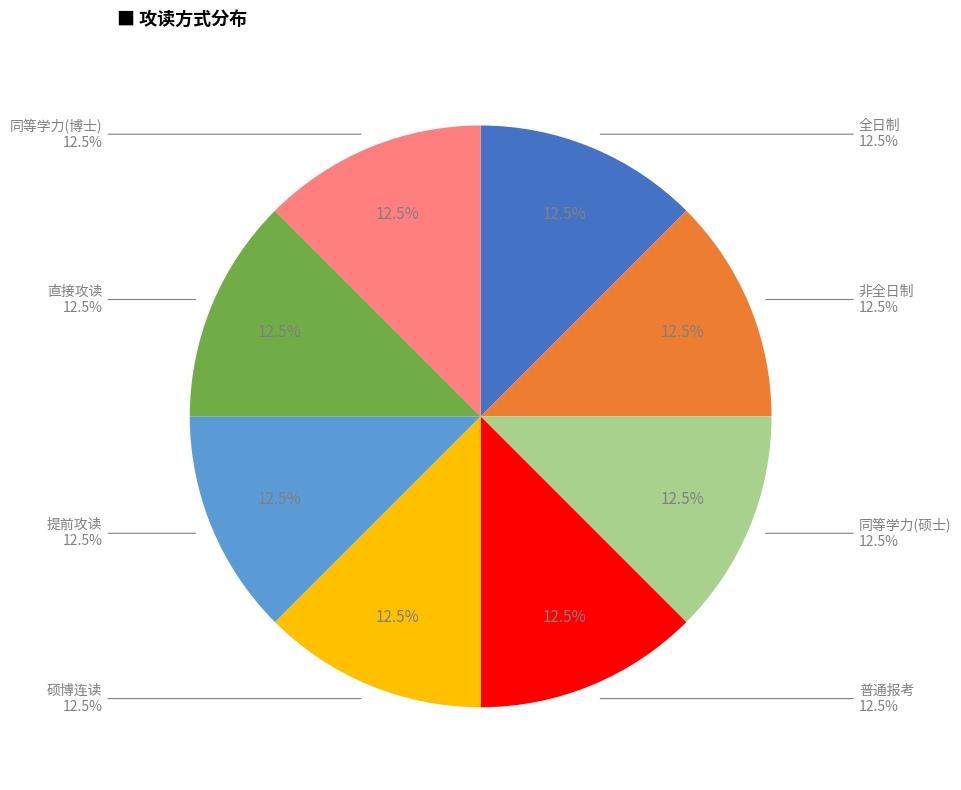

Does any single category account for the majority?

No